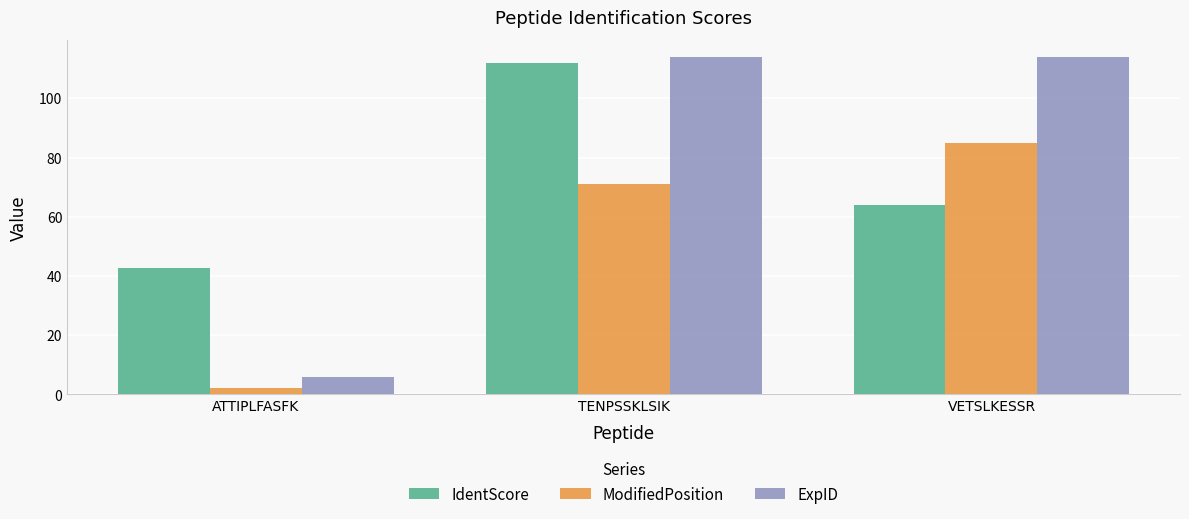

True or false: IdentScore has a value of 23.4 at ATTIPLFASFK.

False